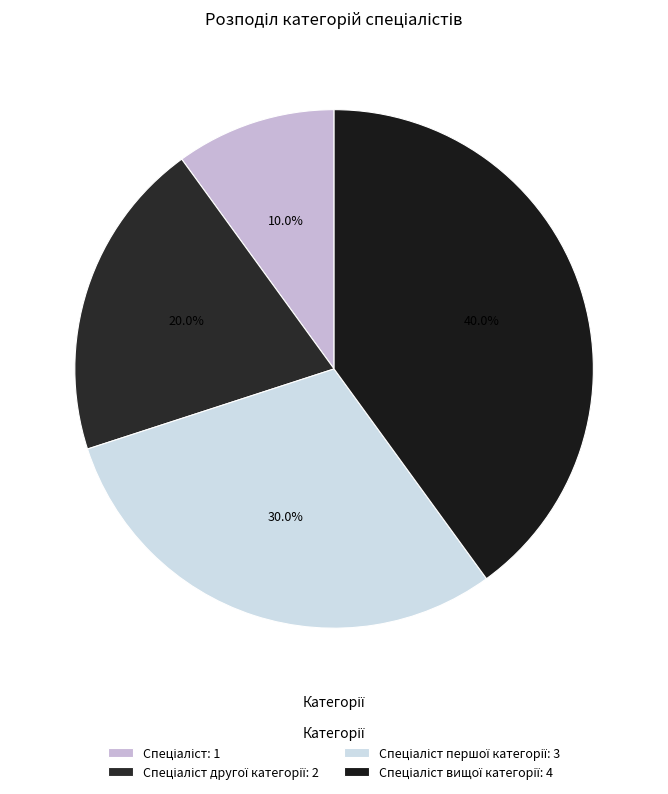

Count the number of slices in the pie.

4